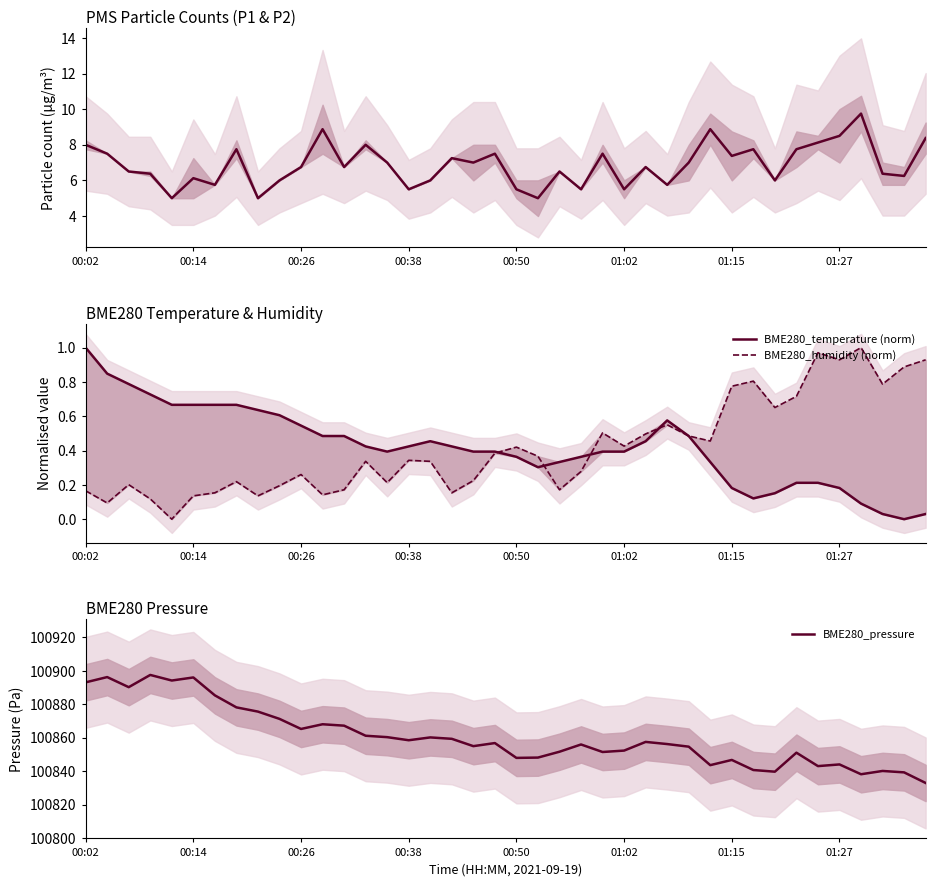

Does the chart display data point markers on the line(s)?

No